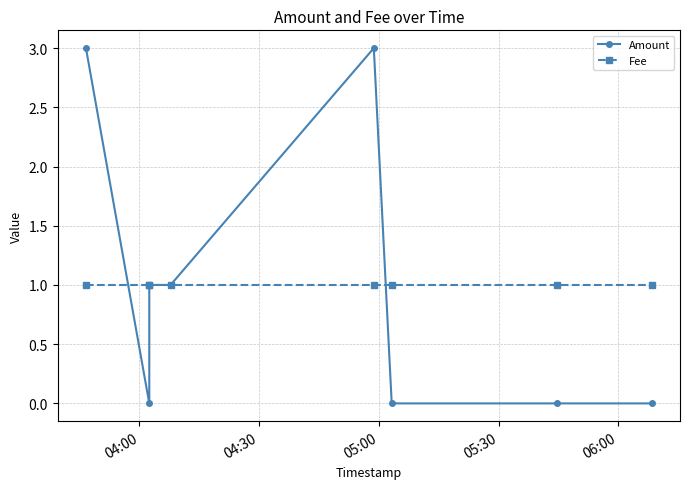

What is the maximum value shown in the chart?

3